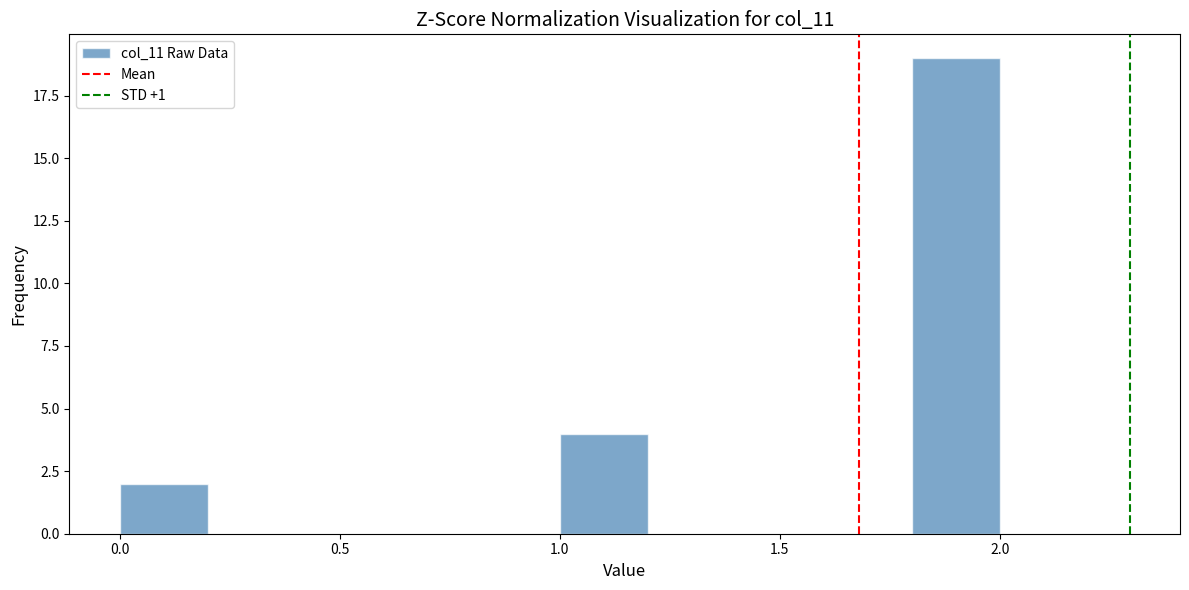

Reading left to right, list every bar in this chart as the range it spans on the x-axis followed by its height. The values are not printed on the chart, so give them approximately, as read against the axis.

0.0 to 0.2: 2
0.2 to 0.4: 0
0.4 to 0.6: 0
0.6 to 0.8: 0
0.8 to 1.0: 0
1.0 to 1.2: 4
1.2 to 1.4: 0
1.4 to 1.6: 0
1.6 to 1.8: 0
1.8 to 2.0: 19